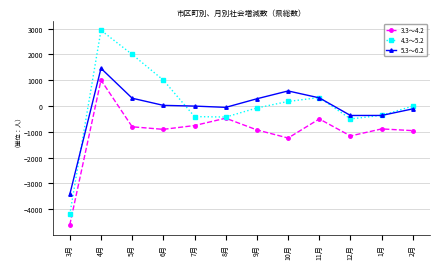

At which category is the sum across all series the highest?

4月